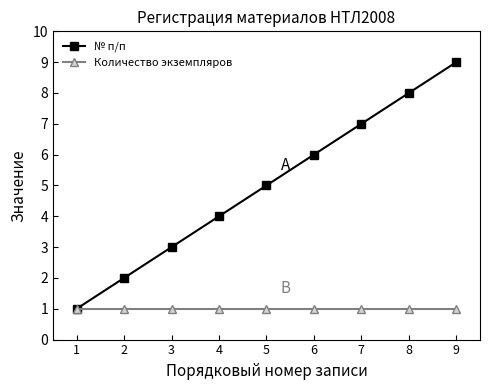

What is the difference between the maximum and minimum values in the № п/п series?

8